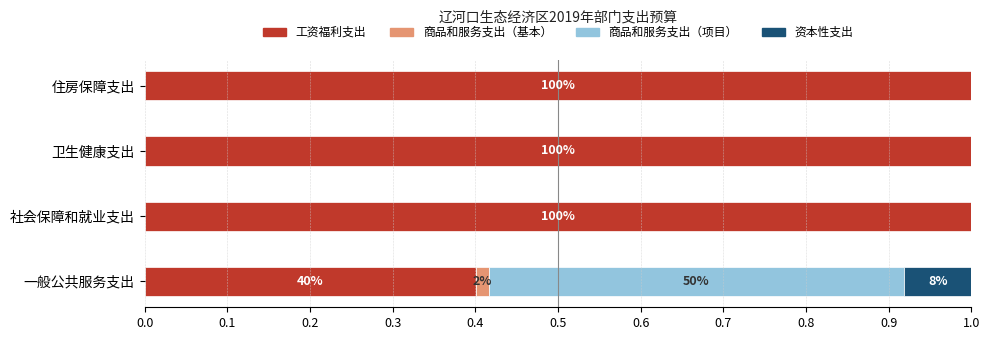

What is the total value across all series at 社会保障和就业支出?

1.0